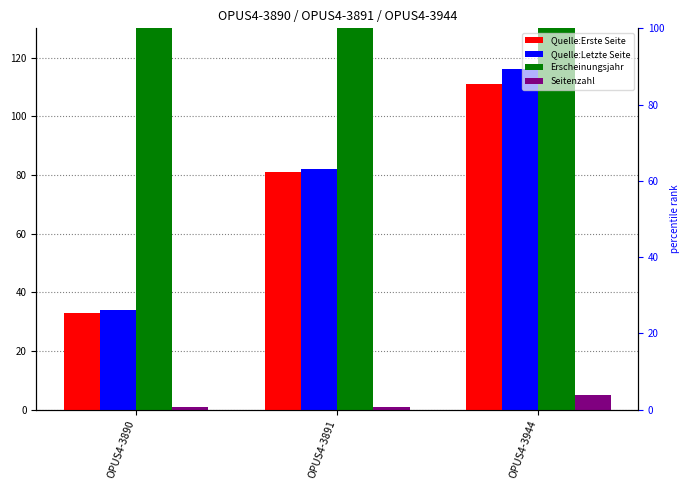

What is the difference between the Erscheinungsjahr values at OPUS4-3890 and OPUS4-3944?

2